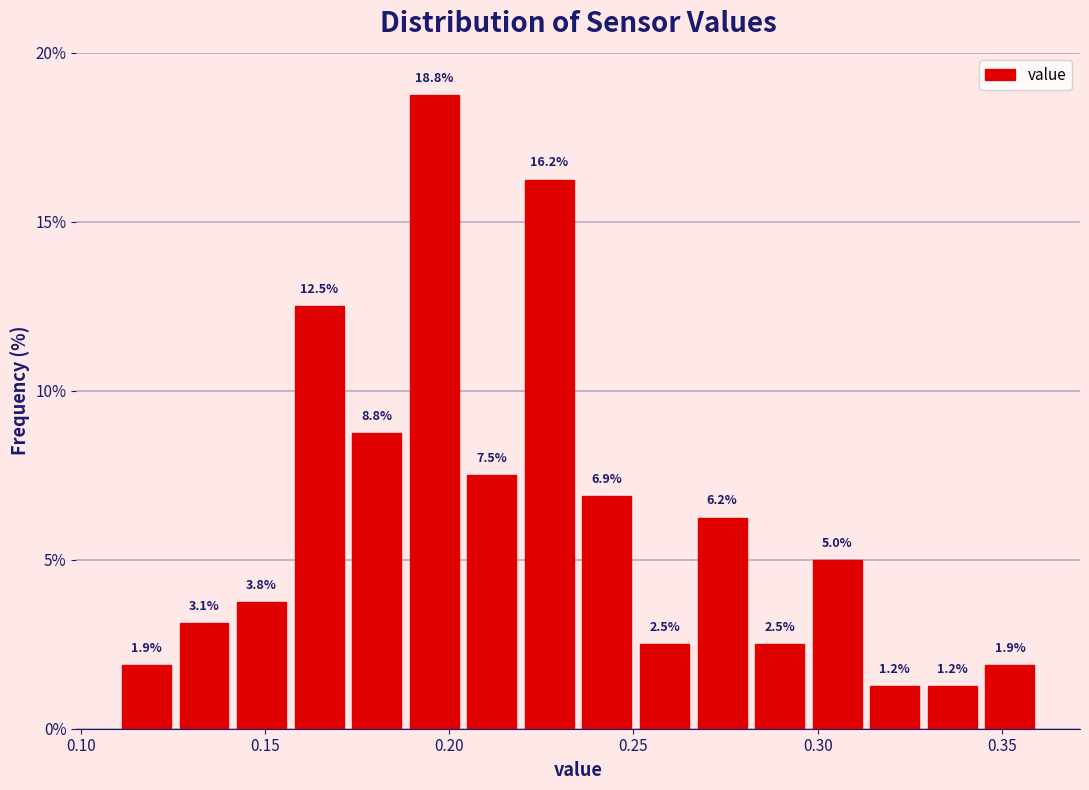

Around what value on the x-axis is the tallest bar? Give the approximate position of its centre, as read against the axis.

0.195